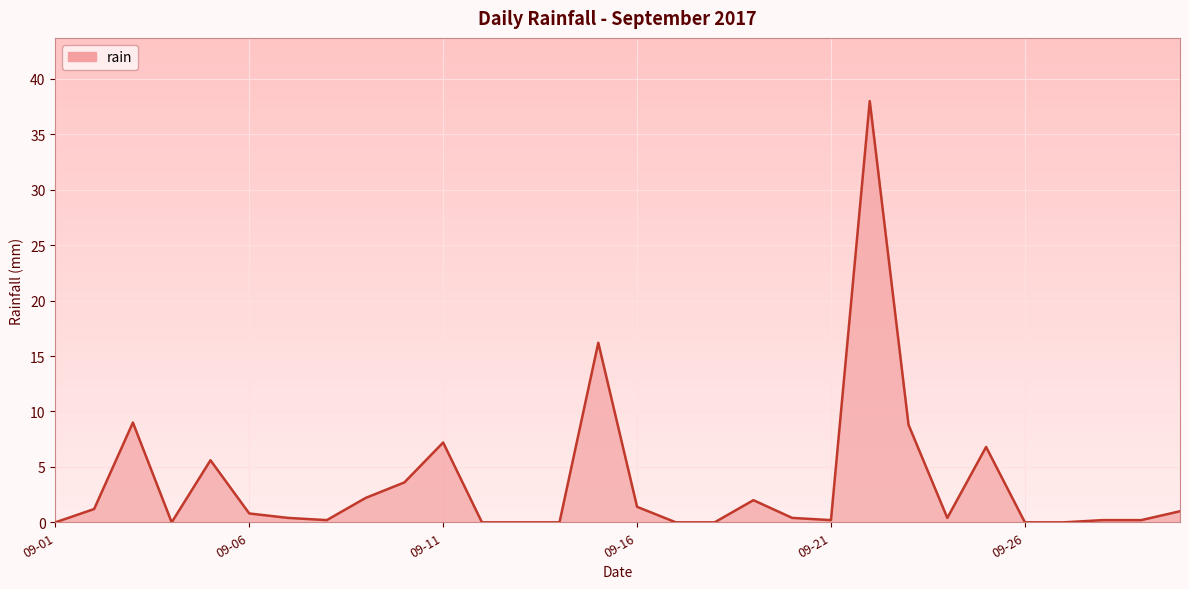

What is the difference between the maximum and minimum values?

38.0